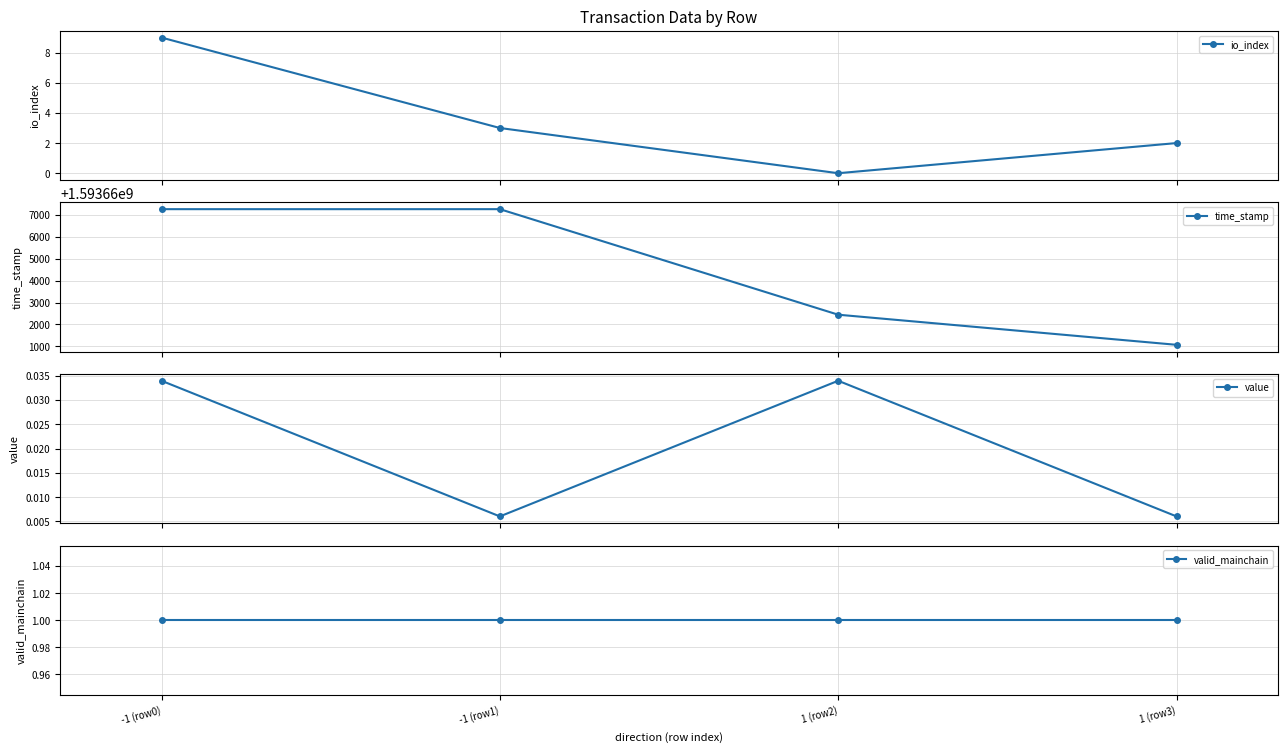

Between -1 (row1) and 1 (row3), which is larger?

-1 (row1)